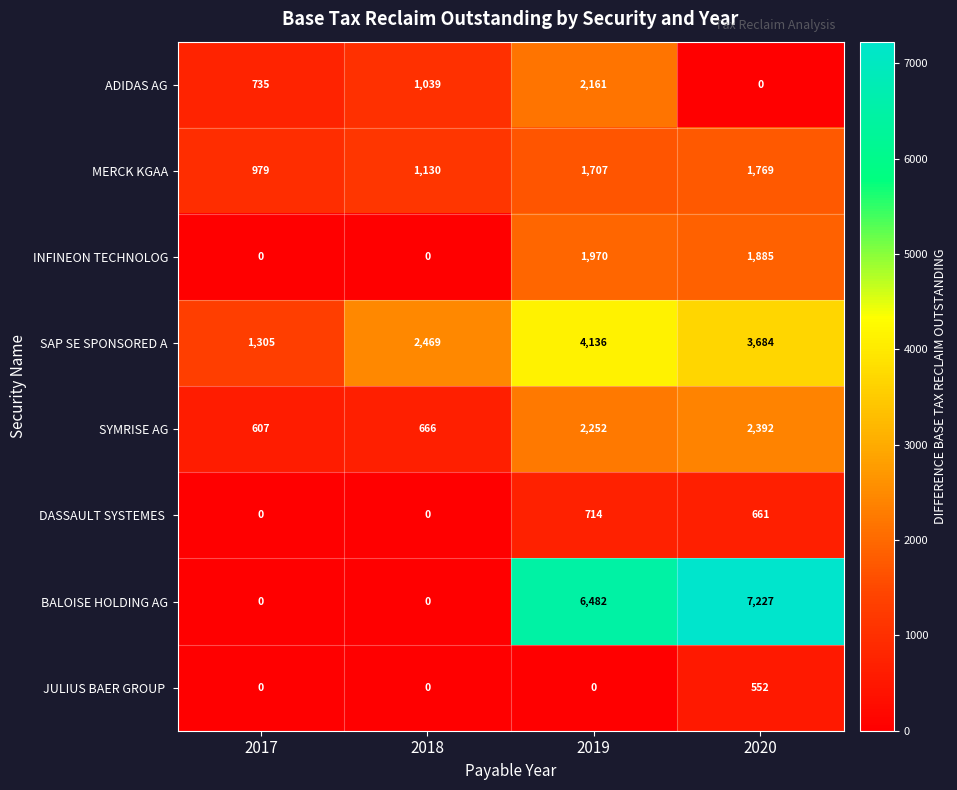

What is the spread (max minus min) of values at 2017?

1305